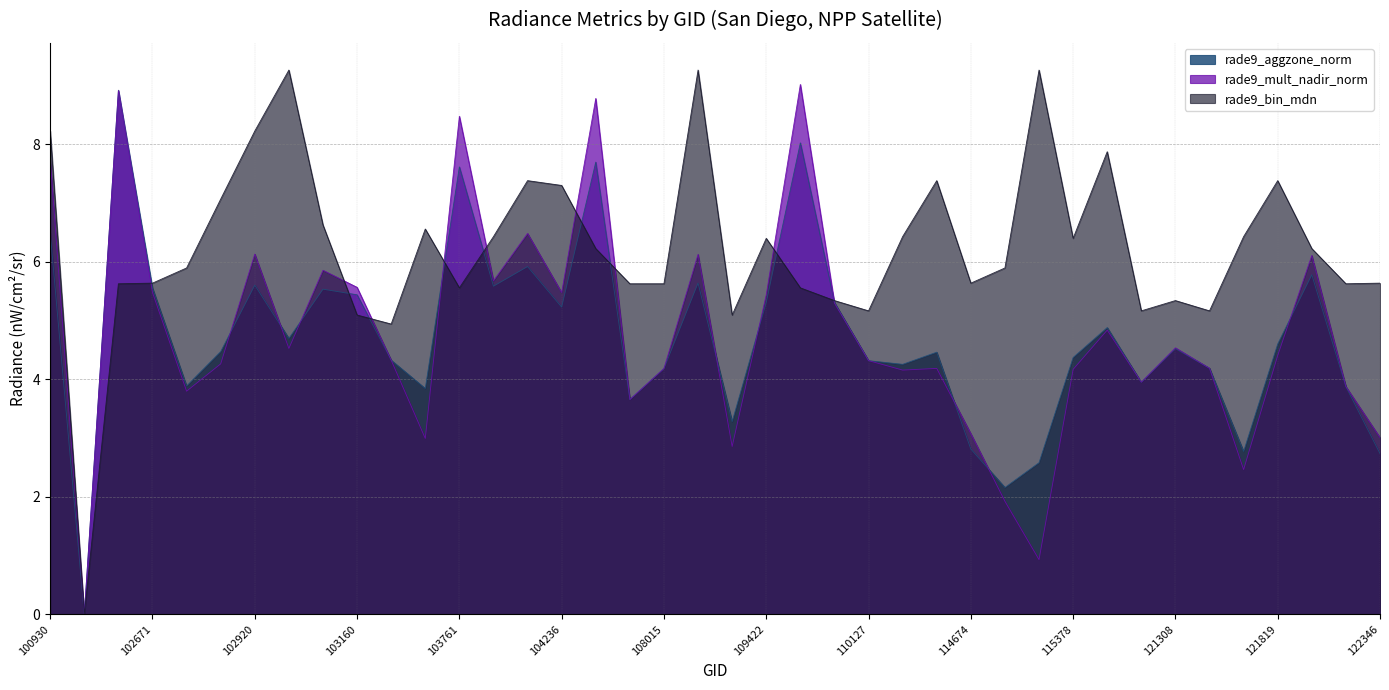

At which label is rade9_bin_mdn closest to 4?

103279